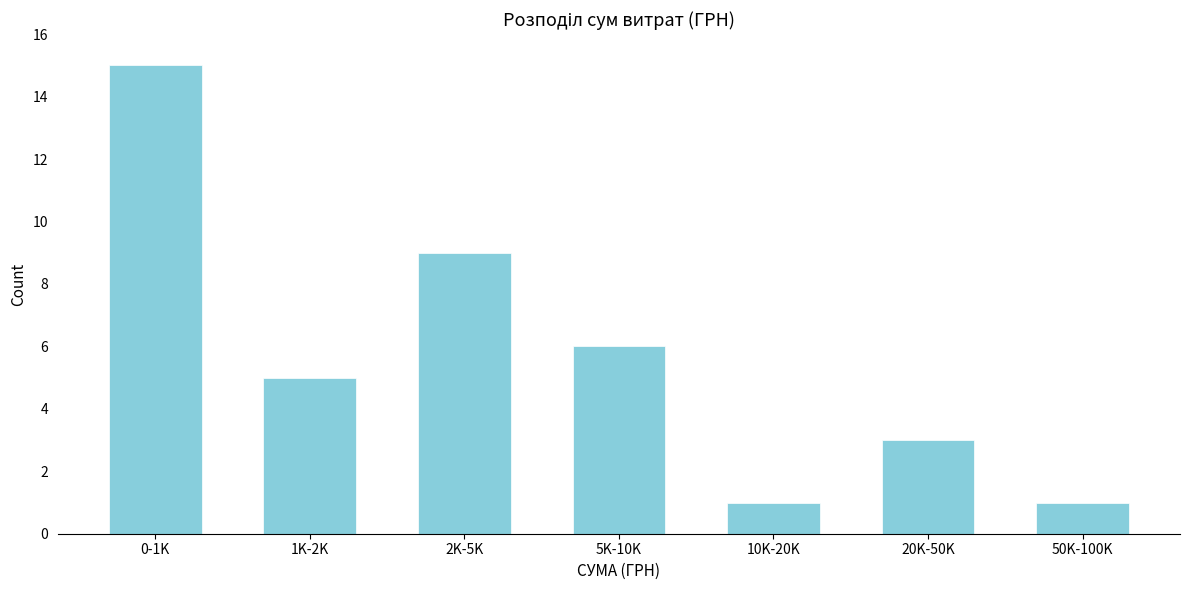

Reading left to right, list all the values displayed in this chart.

15	5	9	6	1	3	1